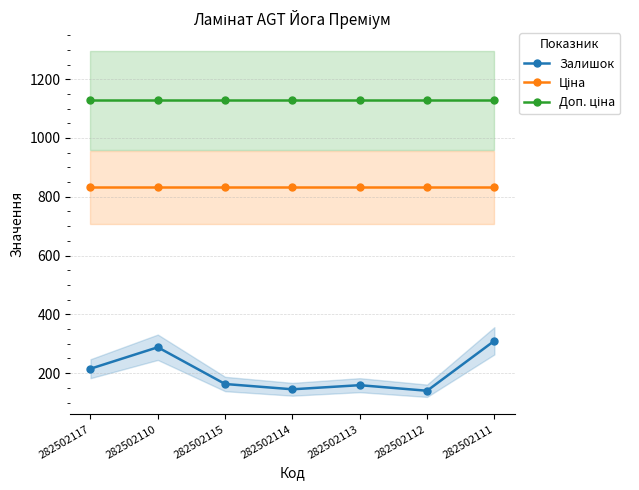

At how many categories does at least one series exceed 566?

7